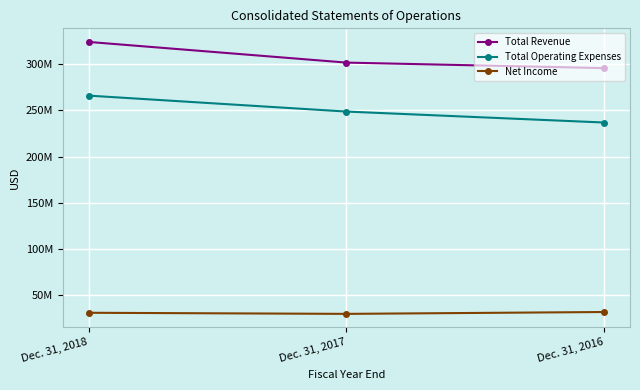

List the series in order of their overall mean, lowest first.

Net Income, Total Operating Expenses, Total Revenue